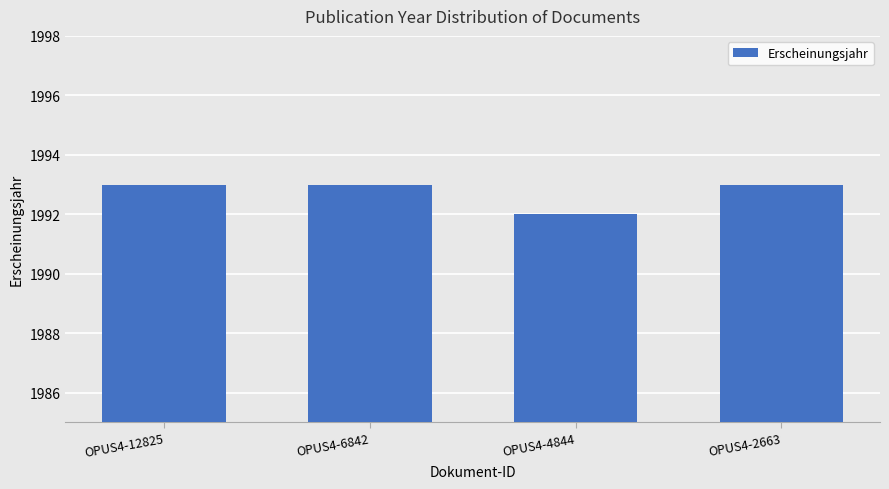

What is the average value?

1993